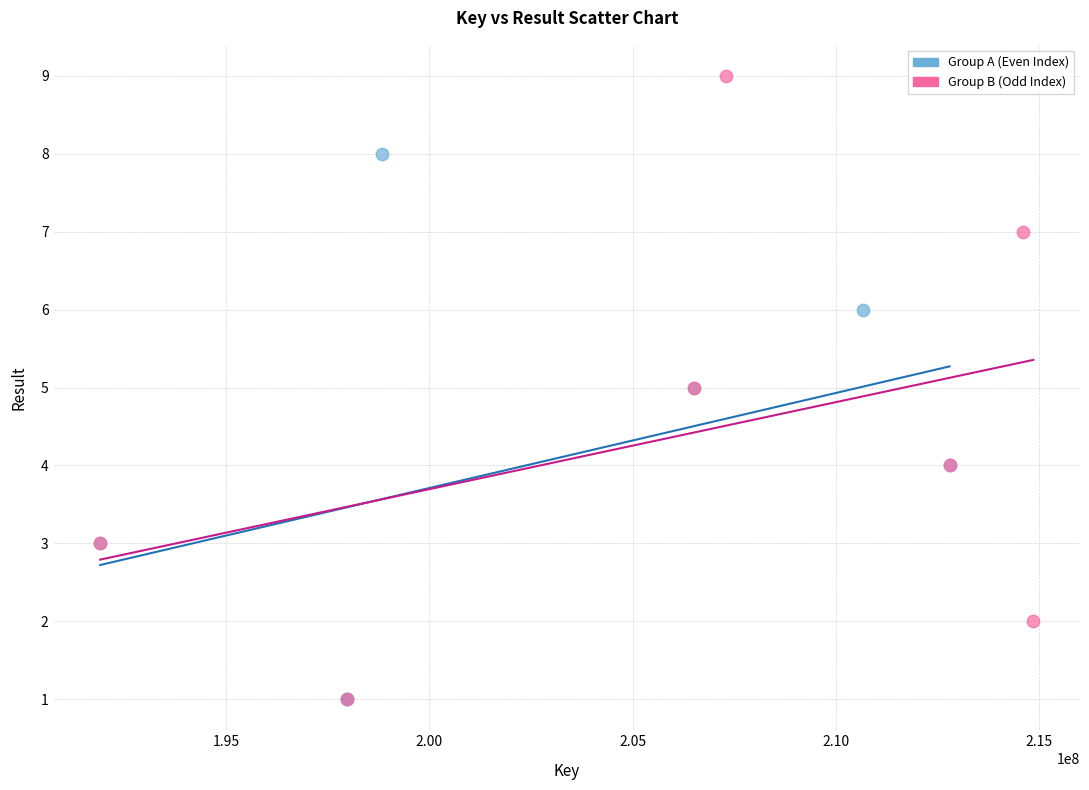

Which series reaches the maximum Y coordinate?

Group B (Odd Index)